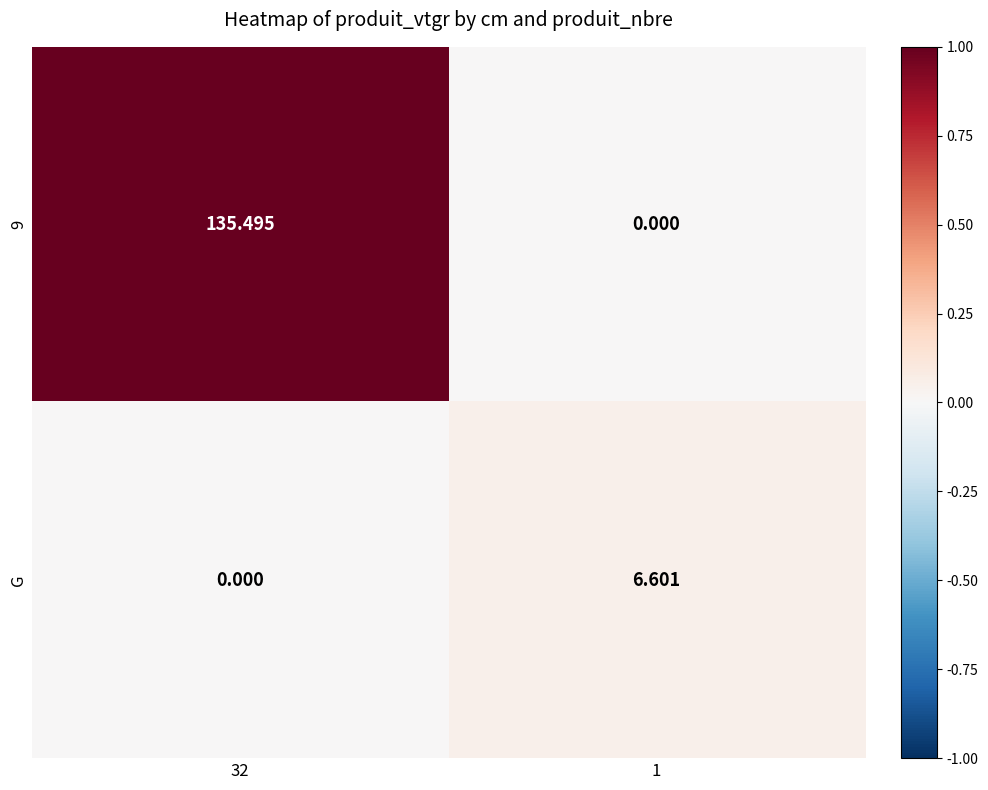

Is the value of G at 1 greater than the value of 9 at 1?

Yes